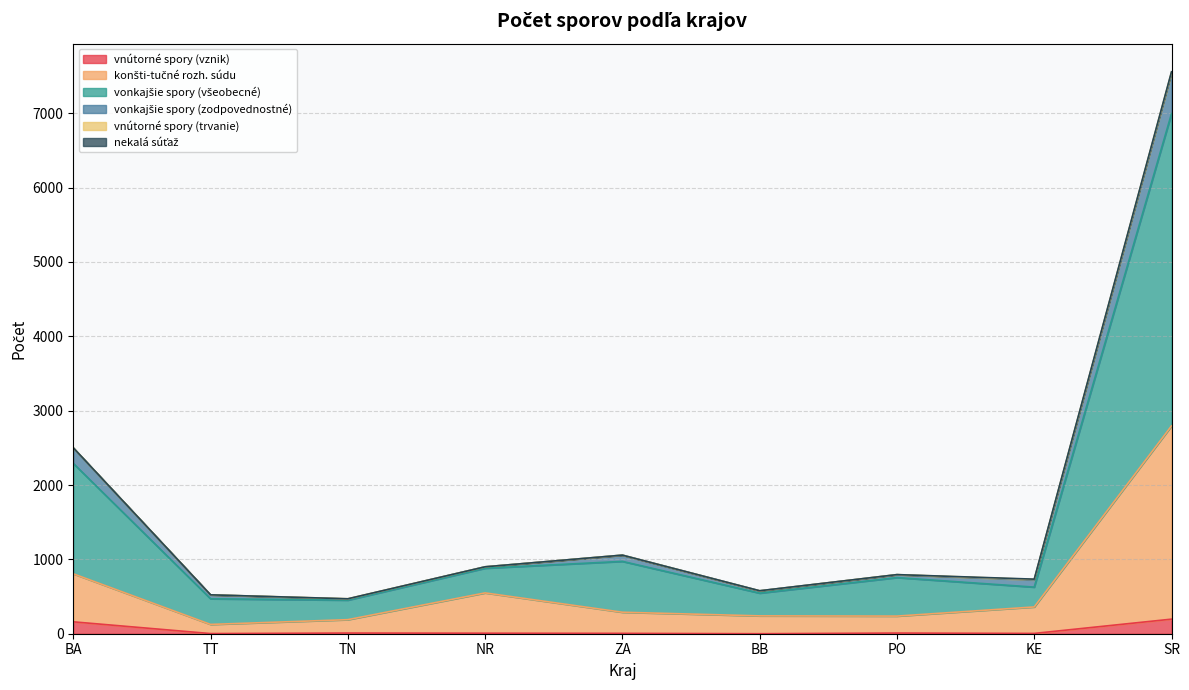

At which category is the sum across all series the highest?

SR